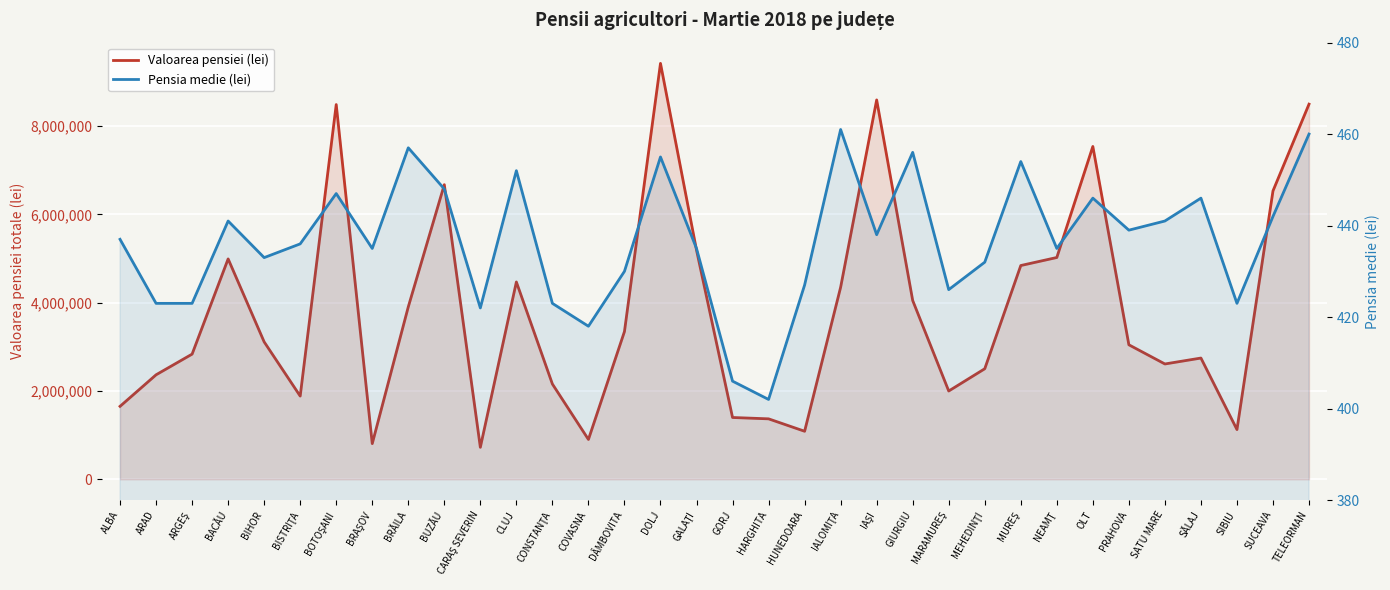

How many categories are shown in the chart?

34